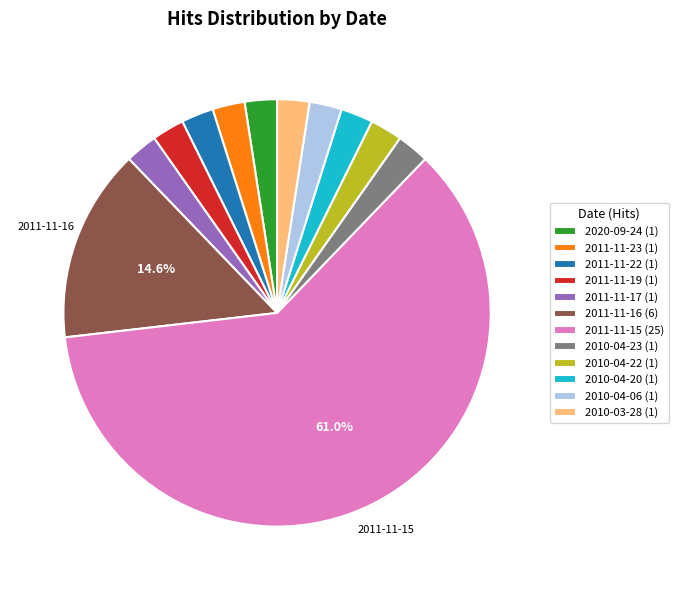

Combined, do 2011-11-22 (1) and 2011-11-19 (1) account for over 50%?

No